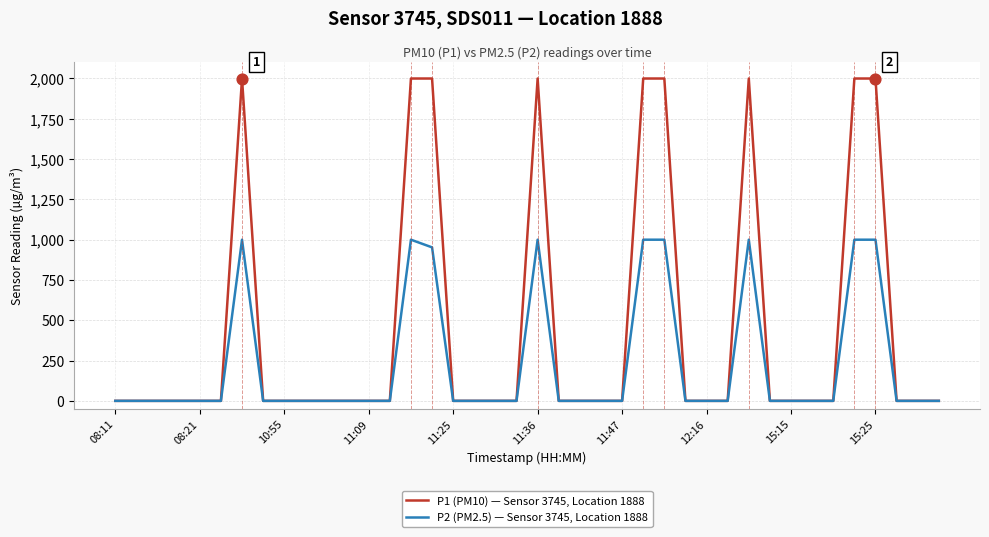

Which series has the widest spread of values?

P1 (PM10) — Sensor 3745, Location 1888